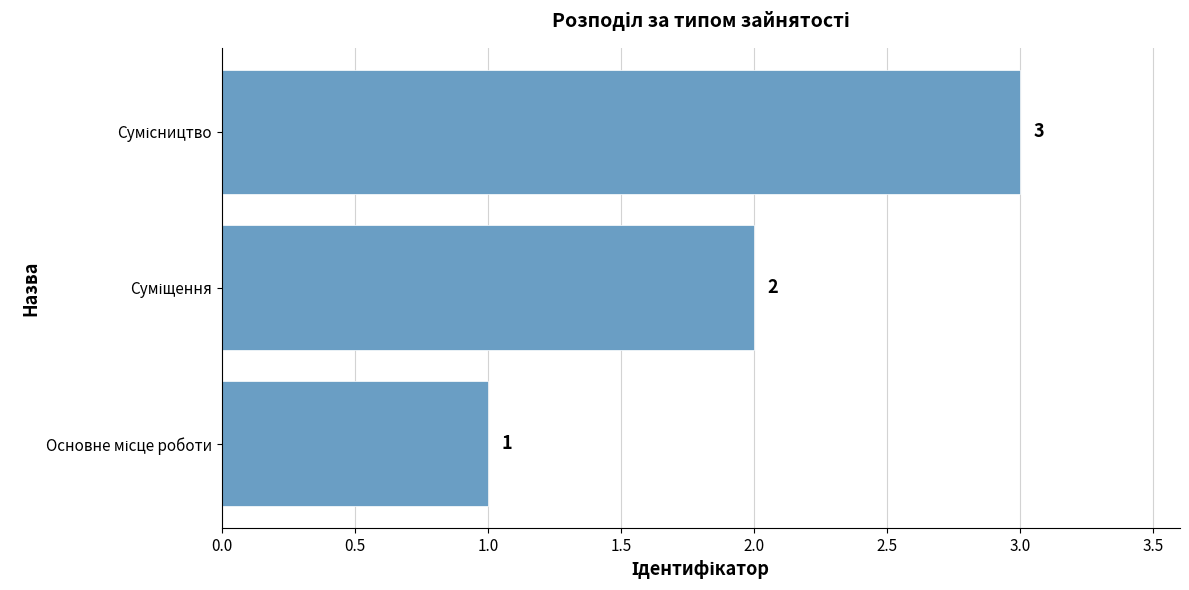

What is the sum of all values?

6